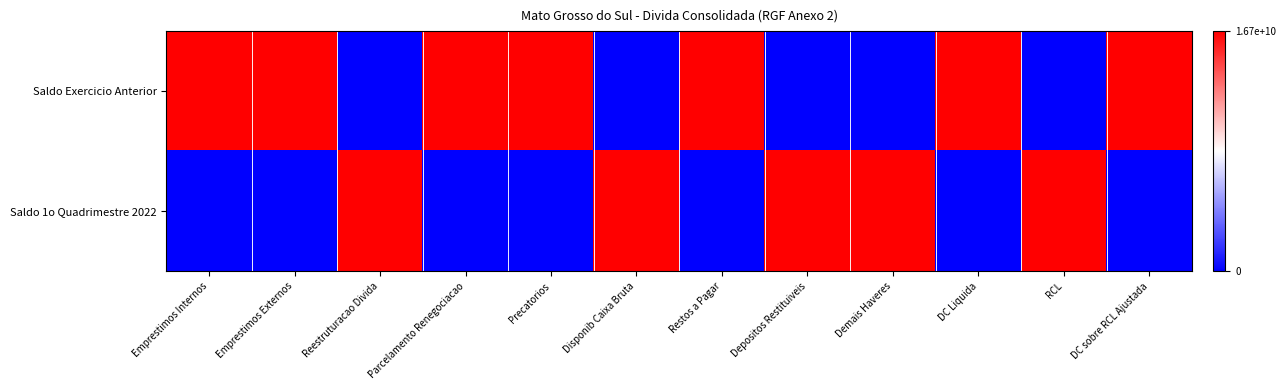

What is the total value across all series at Restos a Pagar?

1